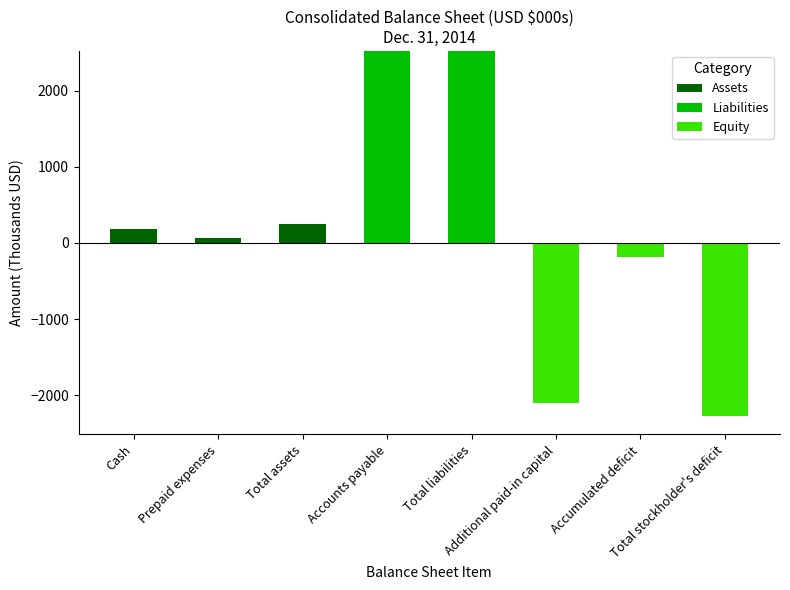

At which category is the sum across all series the highest?

Accounts payable